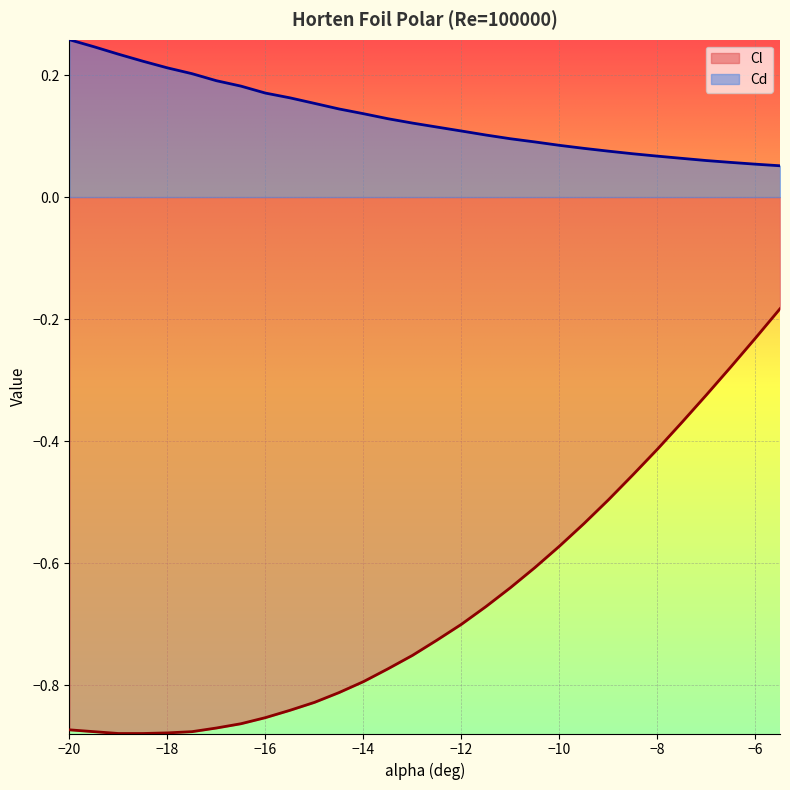

At which category is the sum across all series the highest?

-5.5